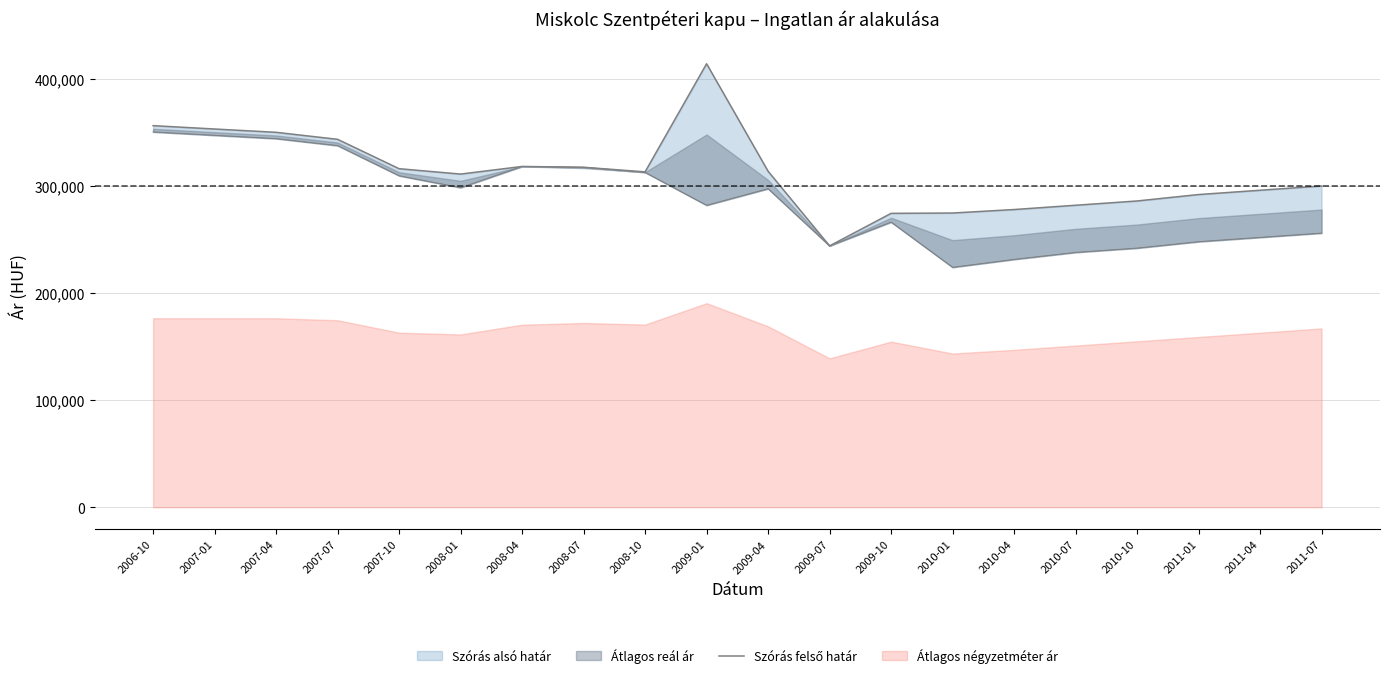

How many interior local peaks (higher than both neighbors) does the data have?

2